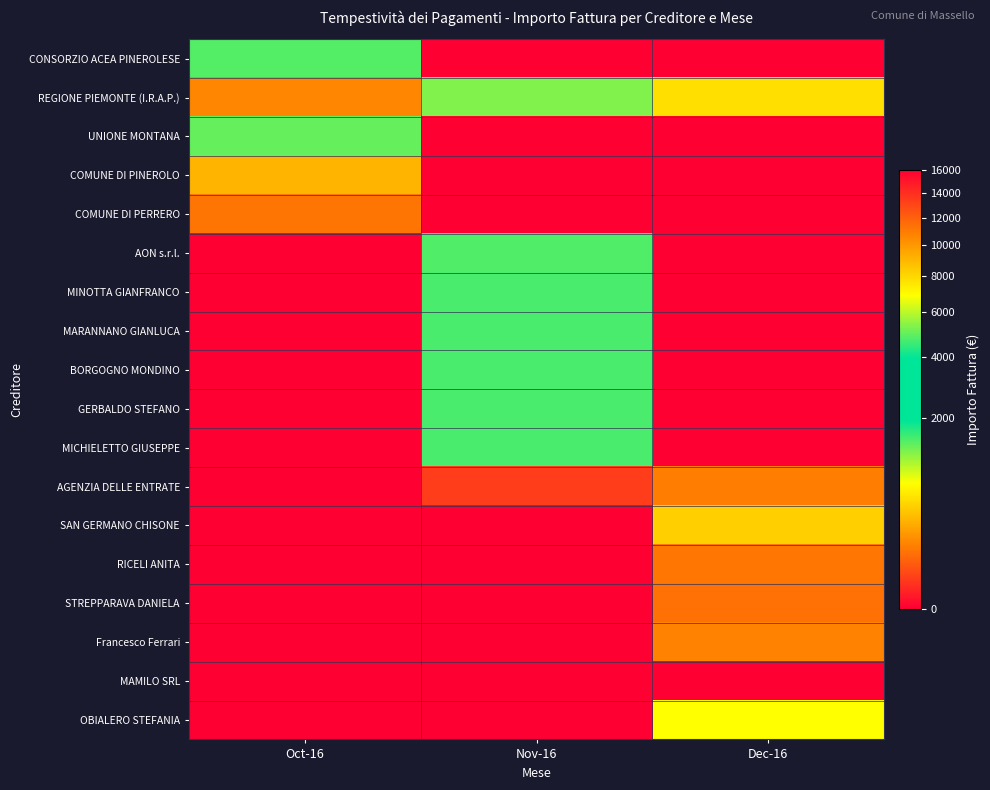

Reading left to right, transcribe all the data shown in this chart.

CONSORZIO ACEA PINEROLESE: Oct-16=1447.4	Nov-16=0.0	Dec-16=0.0
REGIONE PIEMONTE (I.R.A.P.): Oct-16=142.7	Nov-16=1212.9	Dec-16=501.5
UNIONE MONTANA: Oct-16=1351.5	Nov-16=0.0	Dec-16=0.0
COMUNE DI PINEROLO: Oct-16=300.0	Nov-16=0.0	Dec-16=0.0
COMUNE DI PERRERO: Oct-16=100.5	Nov-16=0.0	Dec-16=0.0
AON s.r.l.: Oct-16=0.0	Nov-16=4766.7	Dec-16=0.0
MINOTTA GIANFRANCO: Oct-16=0.0	Nov-16=1500.0	Dec-16=0.0
MARANNANO GIANLUCA: Oct-16=0.0	Nov-16=1500.0	Dec-16=0.0
BORGOGNO MONDINO: Oct-16=0.0	Nov-16=1500.0	Dec-16=0.0
GERBALDO STEFANO: Oct-16=0.0	Nov-16=1500.0	Dec-16=0.0
MICHIELETTO GIUSEPPE: Oct-16=0.0	Nov-16=1500.0	Dec-16=0.0
AGENZIA DELLE ENTRATE: Oct-16=0.0	Nov-16=19.8	Dec-16=120.0
SAN GERMANO CHISONE: Oct-16=0.0	Nov-16=0.0	Dec-16=424.0
RICELI ANITA: Oct-16=0.0	Nov-16=0.0	Dec-16=104.0
STREPPARAVA DANIELA: Oct-16=0.0	Nov-16=0.0	Dec-16=93.8
Francesco Ferrari: Oct-16=0.0	Nov-16=0.0	Dec-16=133.9
MAMILO SRL: Oct-16=0.0	Nov-16=0.0	Dec-16=16000.0
OBIALERO STEFANIA: Oct-16=0.0	Nov-16=0.0	Dec-16=697.5